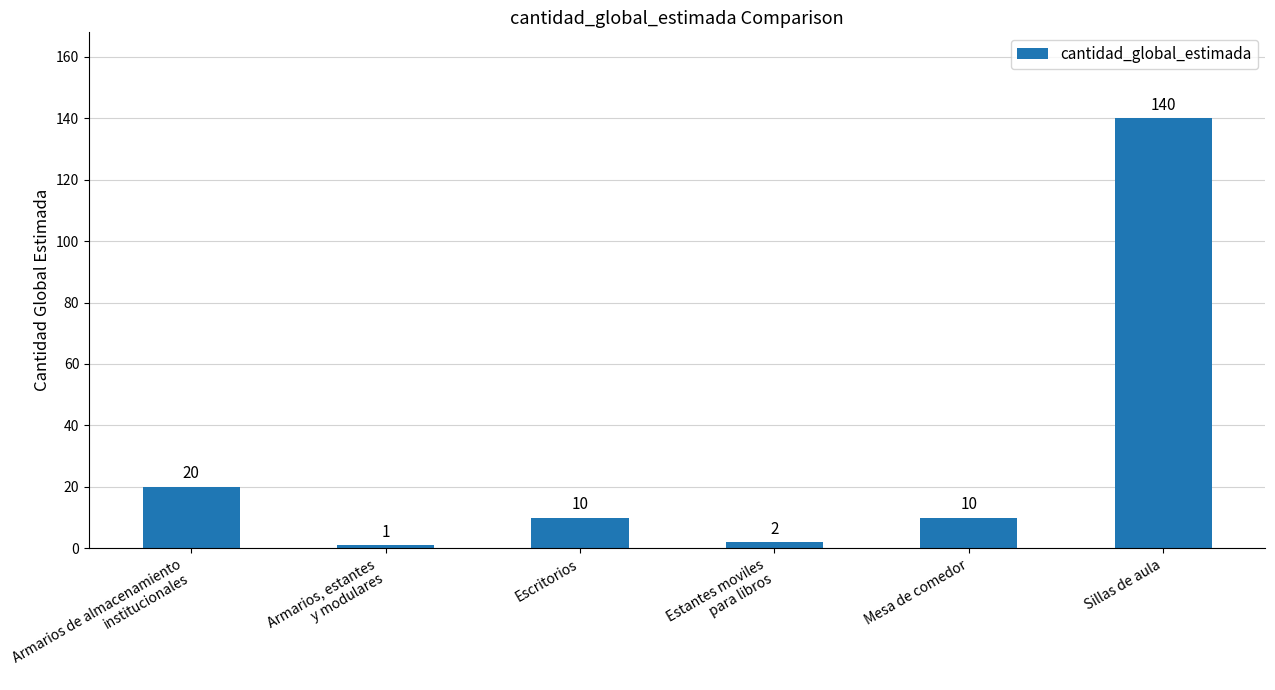

The value at Mesa de comedor is 10. True or false?

True